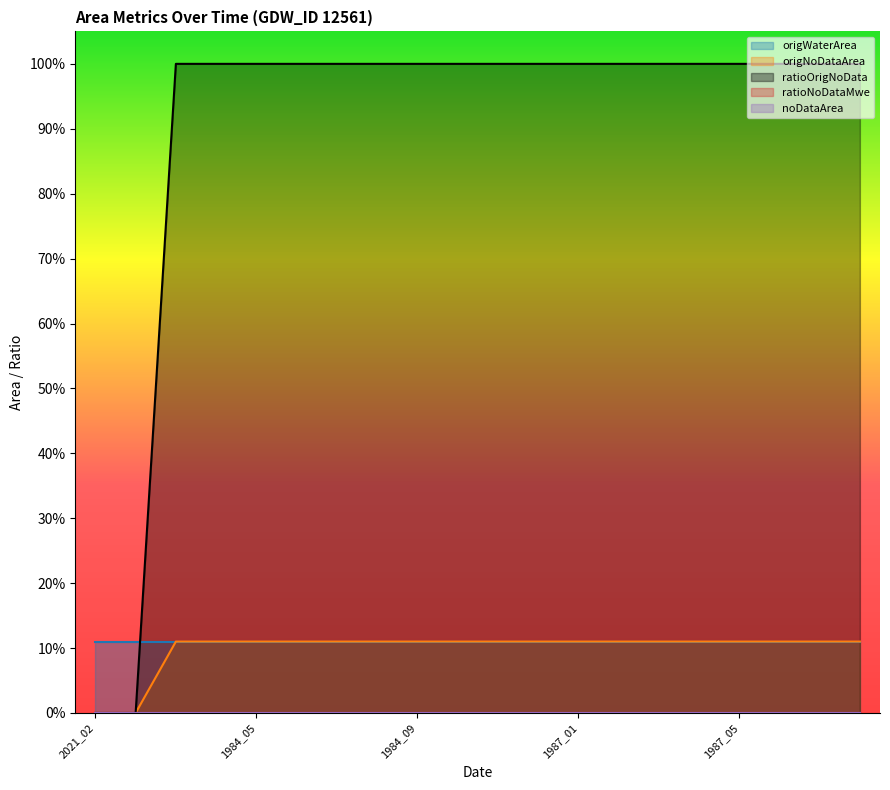

Reading right to left, what are all the values shown in this chart?

origWaterArea: 0.1	0.1	0.1	0.1	0.1	0.1	0.1	0.1	0.1	0.1	0.1	0.1	0.1	0.1	0.1	0.1	0.1	0.1	0.1	0.1
origNoDataArea: 0.1	0.1	0.1	0.1	0.1	0.1	0.1	0.1	0.1	0.1	0.1	0.1	0.1	0.1	0.1	0.1	0.1	0.1	0.0	0.0
ratioOrigNoData: 1.0	1.0	1.0	1.0	1.0	1.0	1.0	1.0	1.0	1.0	1.0	1.0	1.0	1.0	1.0	1.0	1.0	1.0	0.0	0.0
ratioNoDataMwe: 0.0	0.0	0.0	0.0	0.0	0.0	0.0	0.0	0.0	0.0	0.0	0.0	0.0	0.0	0.0	0.0	0.0	0.0	0.0	0.0
noDataArea: 0.0	0.0	0.0	0.0	0.0	0.0	0.0	0.0	0.0	0.0	0.0	0.0	0.0	0.0	0.0	0.0	0.0	0.0	0.0	0.0